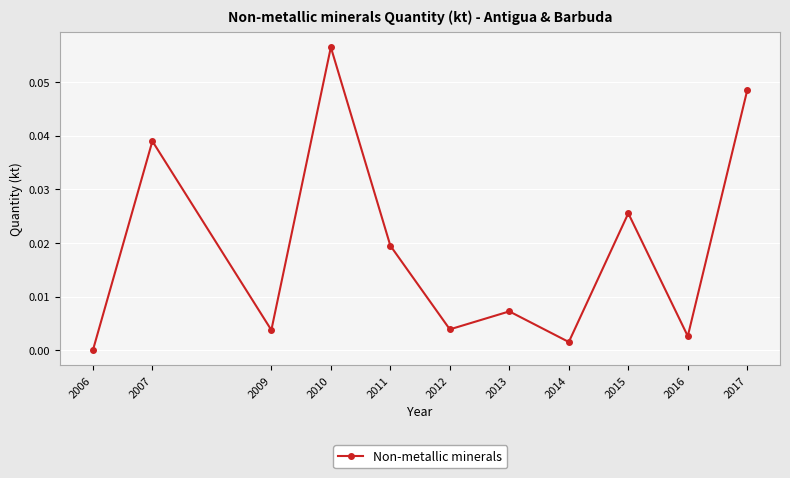

At which category does the chart reach its peak across all series?

2010